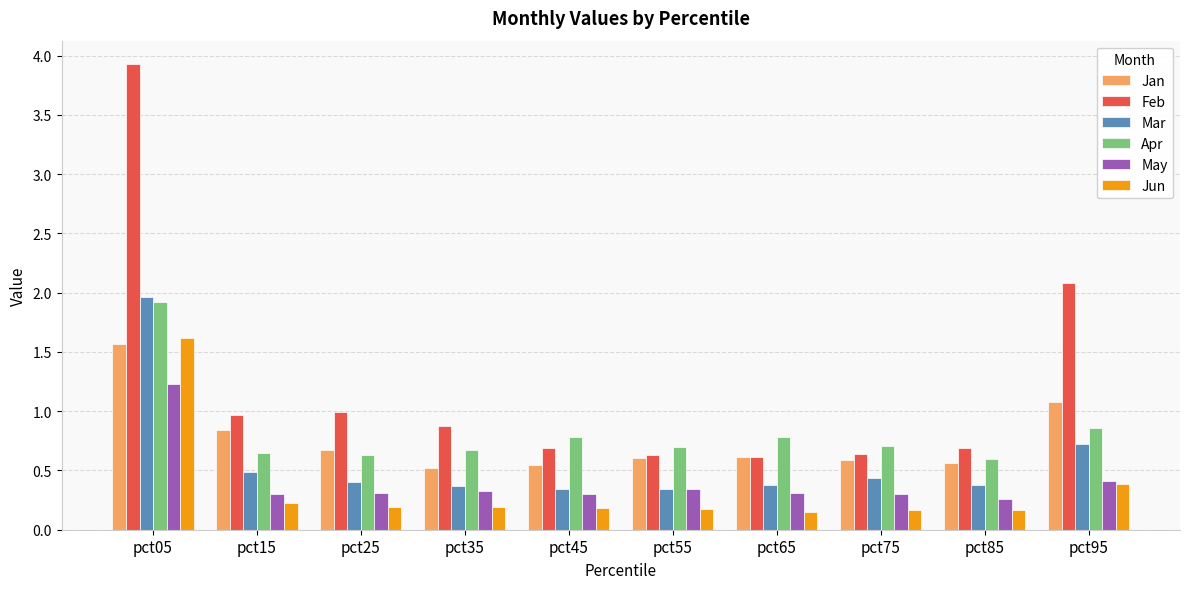

What is the approximate value of Jun at pct05?

1.6